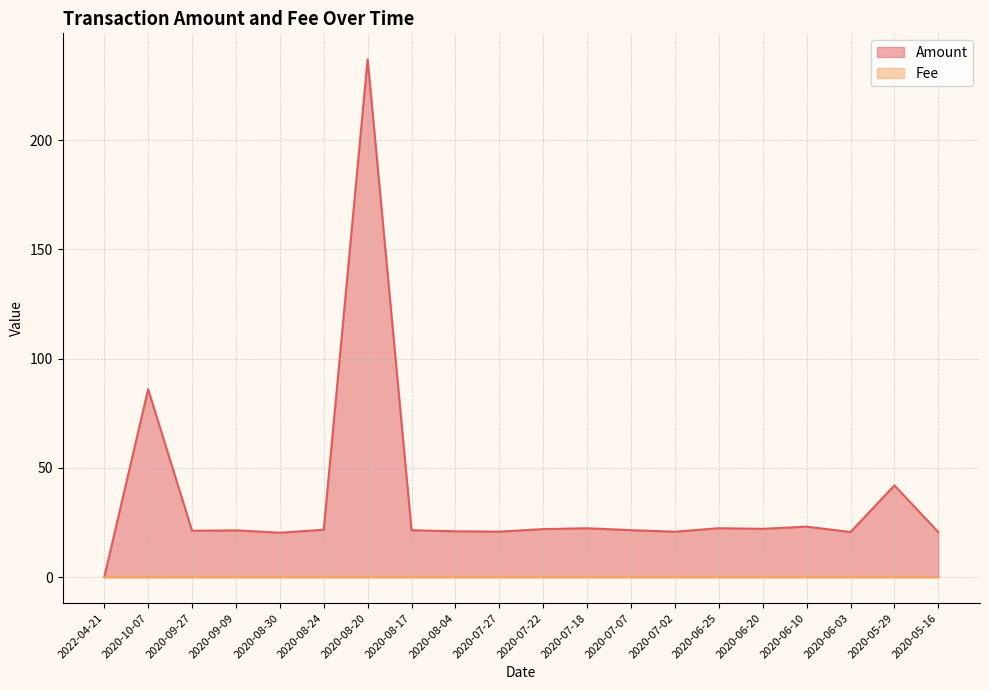

Reading right to left, extract all data points from this chart.

Amount: 20.6	42.0	20.7	23.1	22.1	22.4	20.8	21.5	22.4	22.0	20.8	21.0	21.5	237.0	21.7	20.4	21.4	21.3	86.0	0.0
Fee: 0.1	0.1	0.1	0.1	0.1	0.1	0.1	0.1	0.1	0.1	0.1	0.1	0.1	0.1	0.1	0.1	0.1	0.1	0.1	0.1